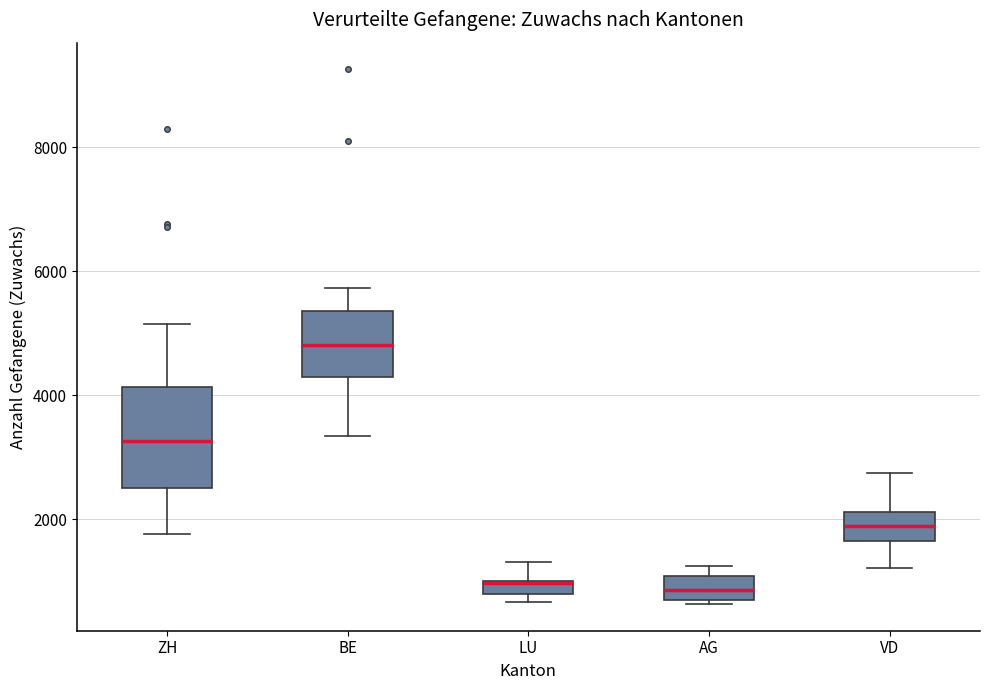

Where is the upper edge of the box for LU on the y-axis? The values are not printed on the chart, so give them approximately, as read against the axis.

1000